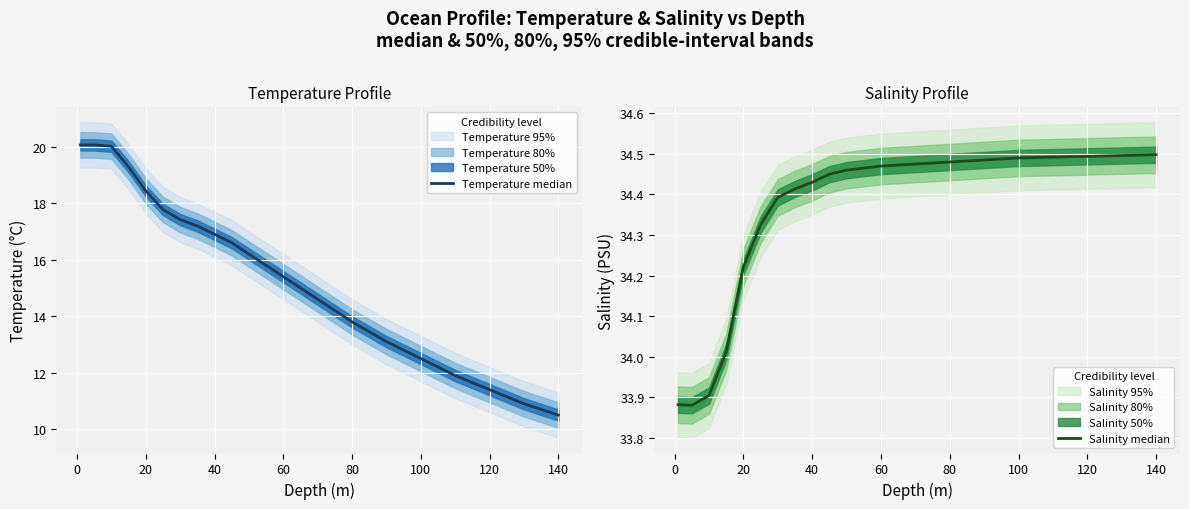

What is the greatest value displayed?

34.5